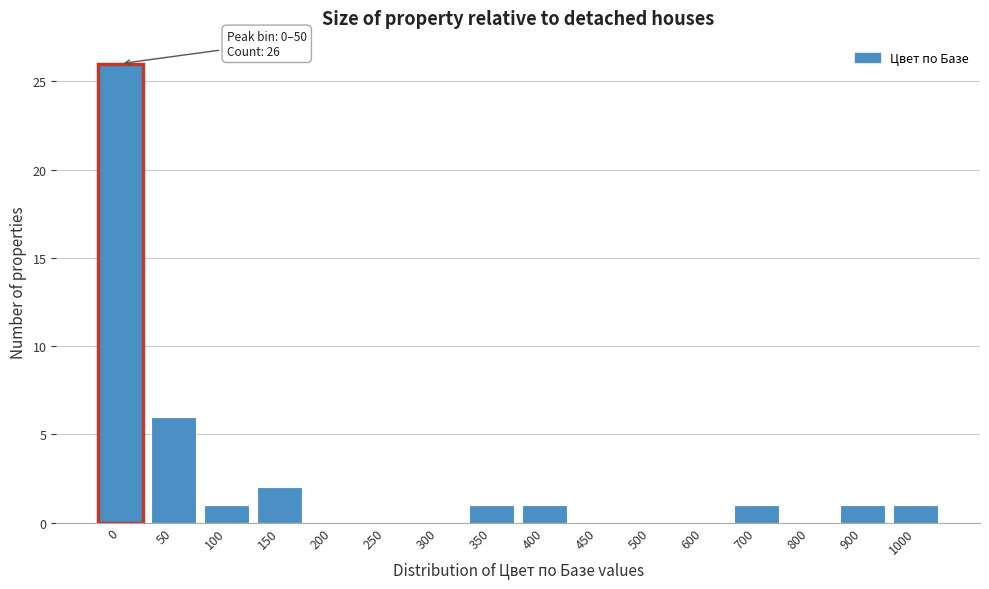

Reading right to left, extract all data points from this chart.

1000=1	900=1	800=0	700=1	600=0	500=0	450=0	400=1	350=1	300=0	250=0	200=0	150=2	100=1	50=6	0=26